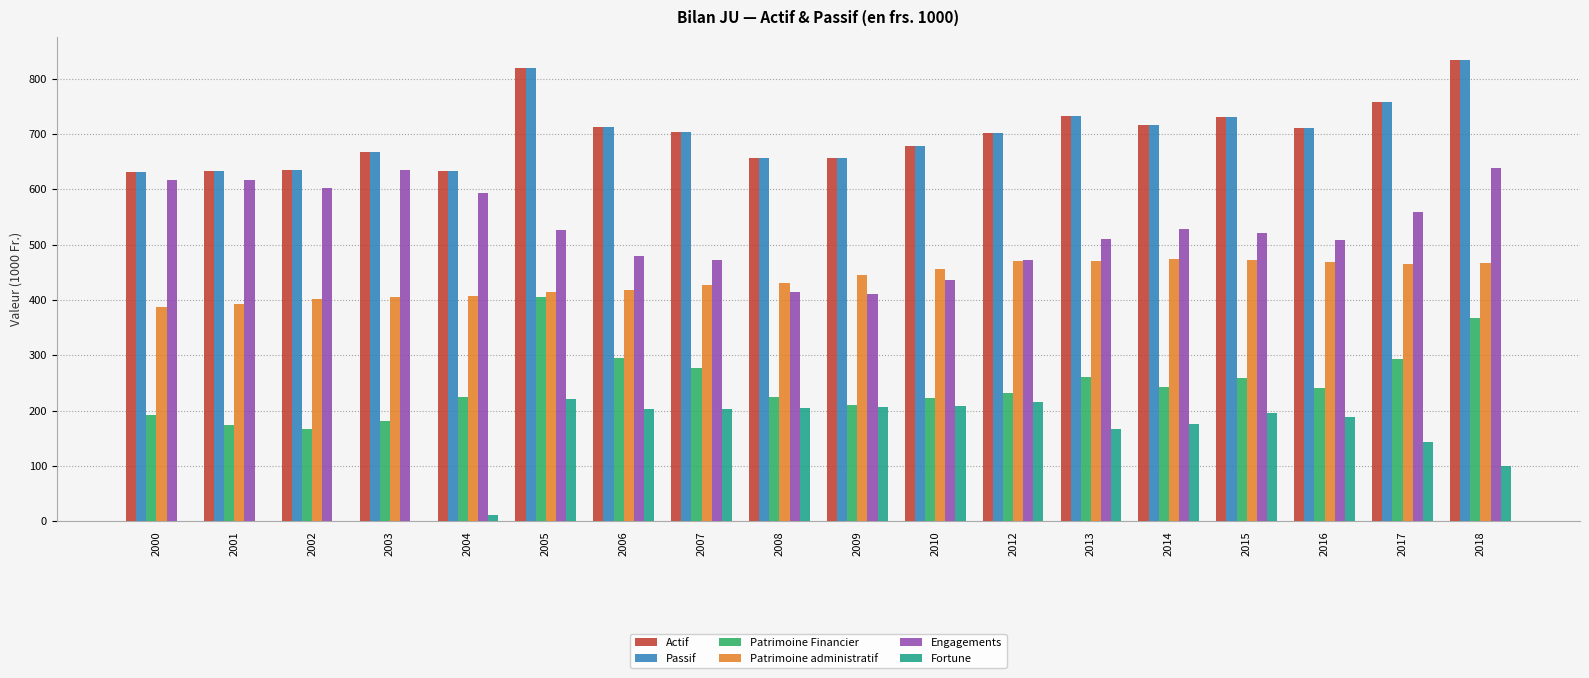

What is the maximum value for Patrimoine Financier?

405.2